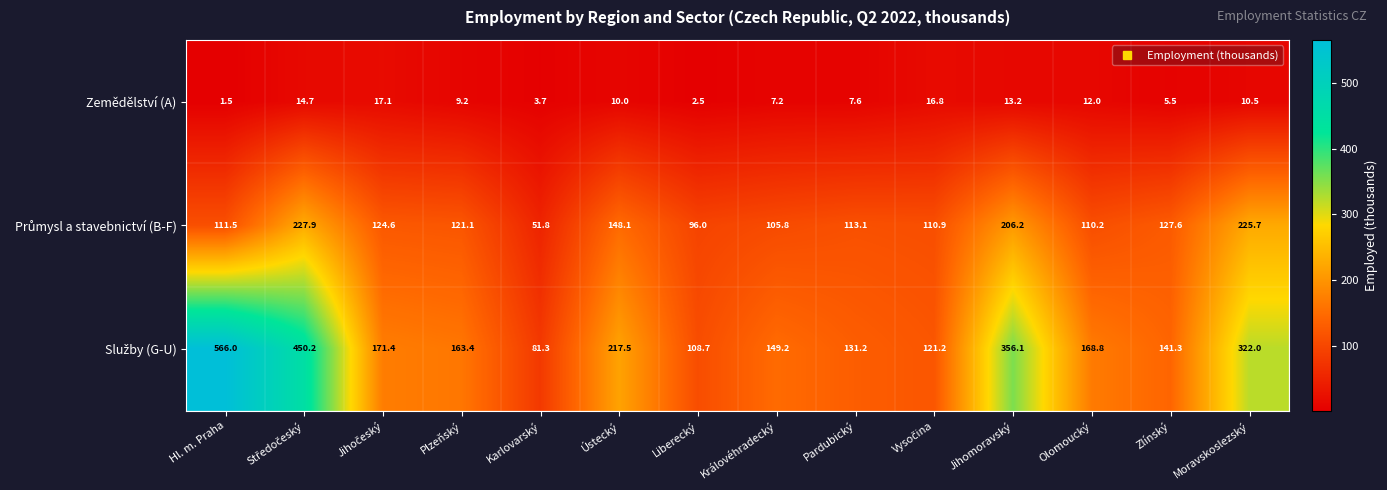

At which category does the chart reach its peak across all series?

Hl. m. Praha